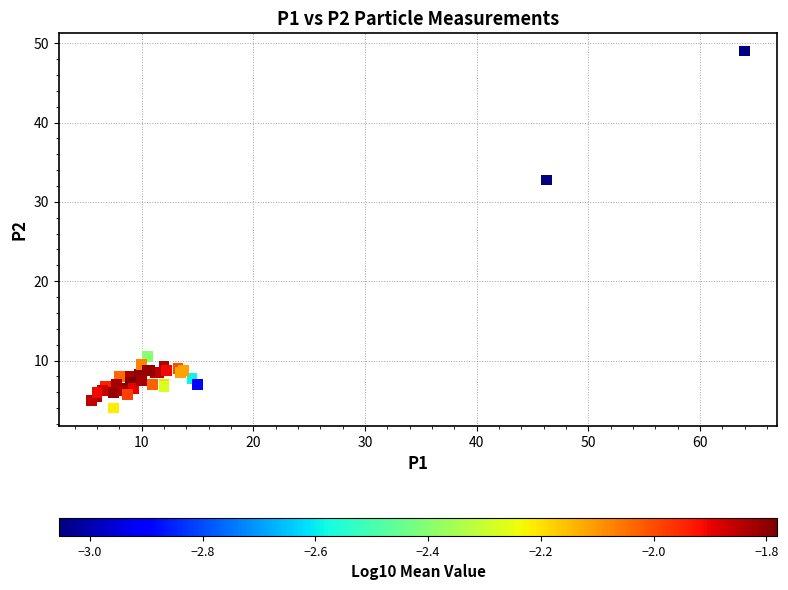

What Y value in the scatter plot is closest to 26?

32.8